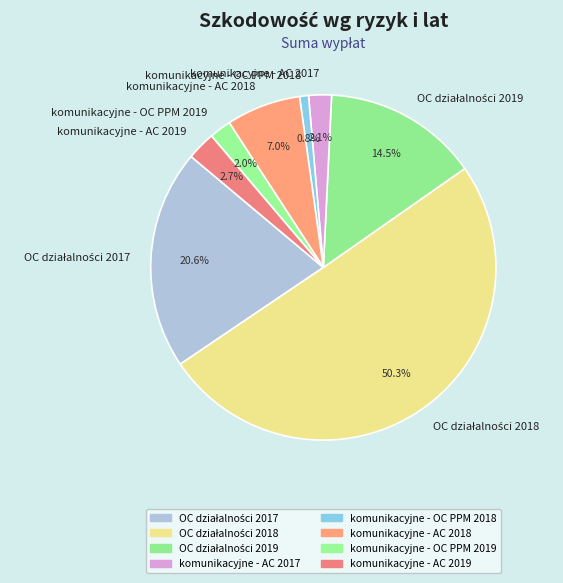

What percentage is NOT represented by komunikacyjne - AC 2019?

97.3%